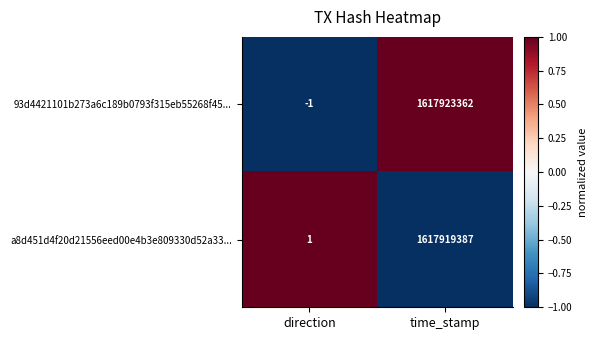

What is the greatest value displayed?

1617923362